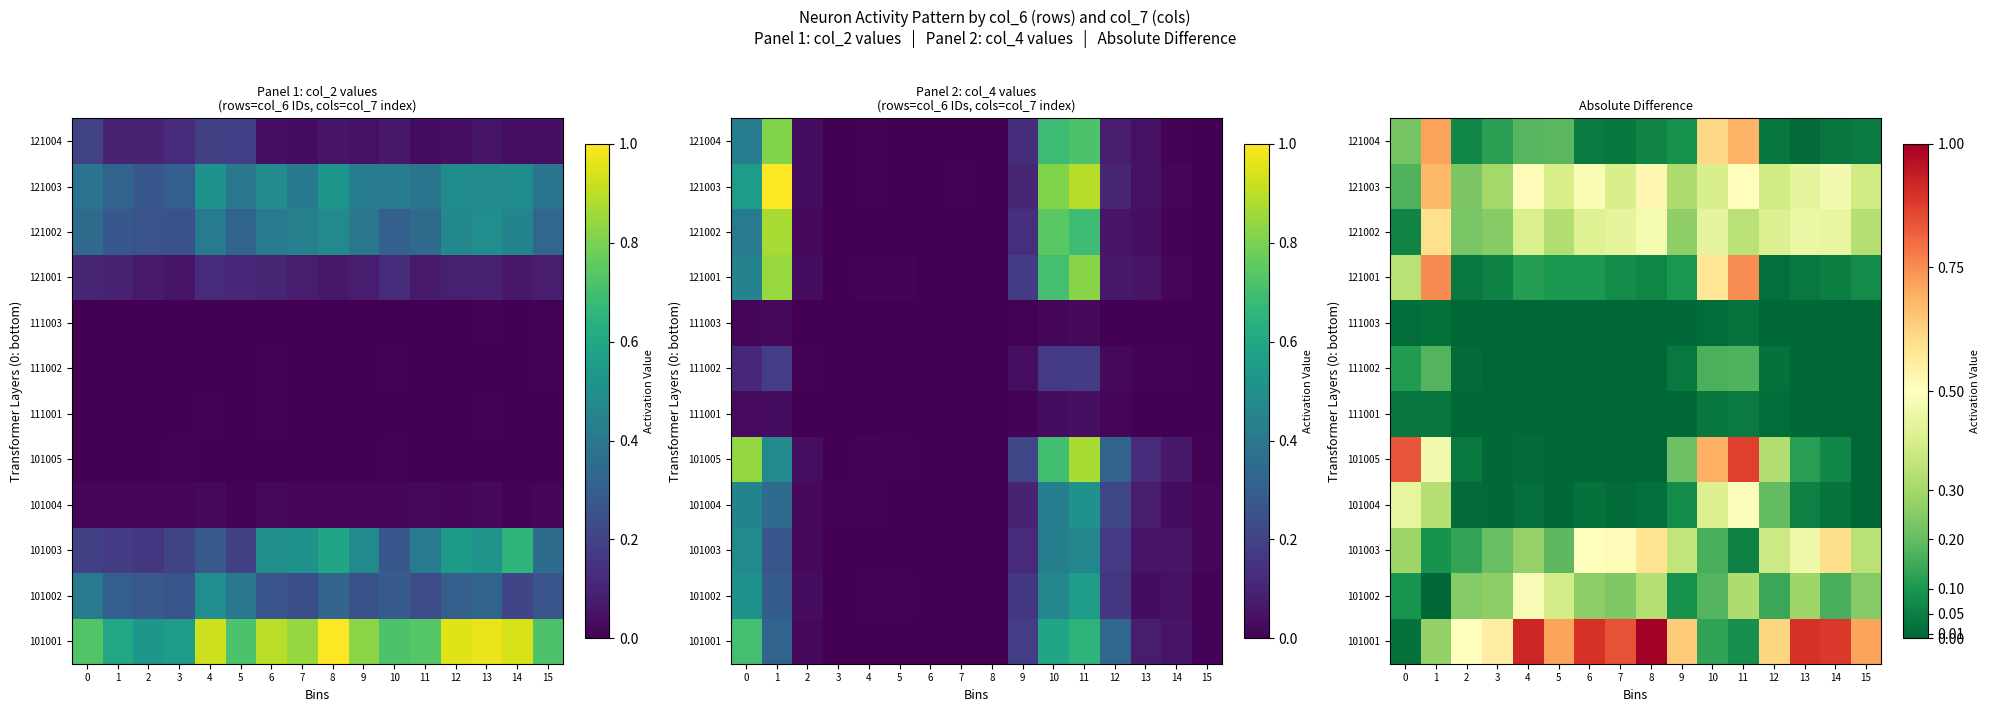

Is it true that 121003 equals 0.1 at 7?

False